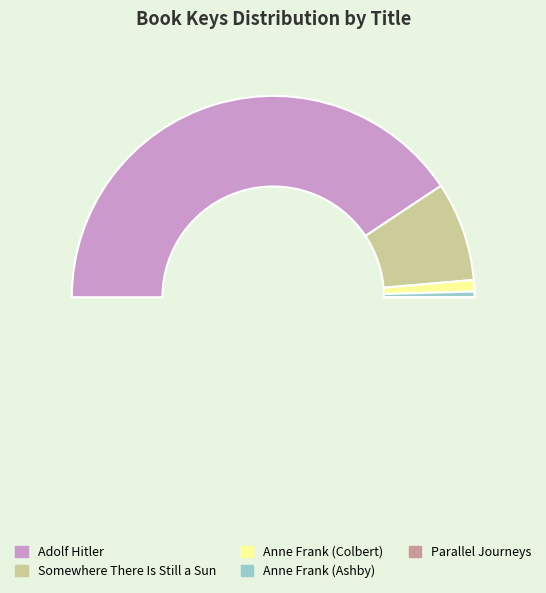

What percentage is the Adolf Hitler slice, to the nearest percent?

81%